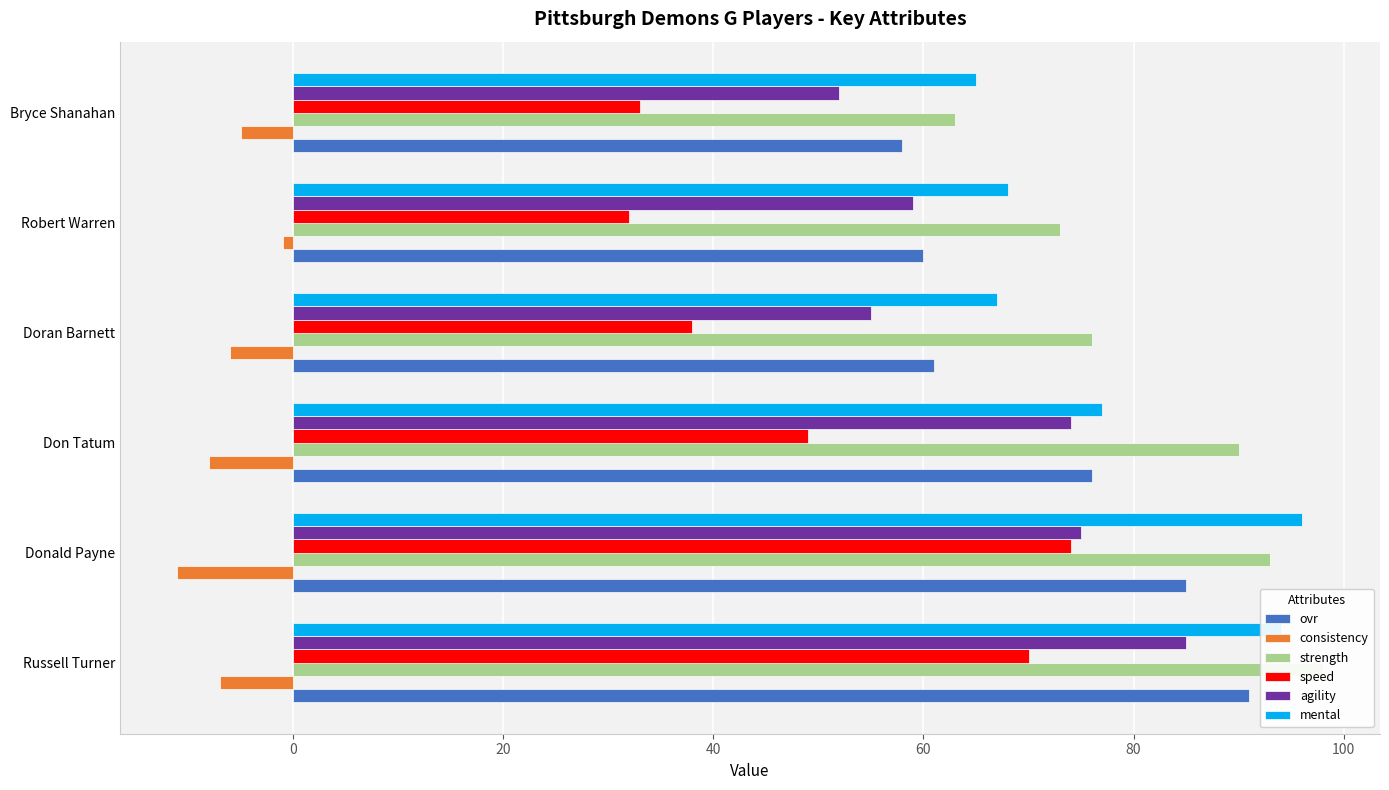

What is the maximum value shown in the chart?

98